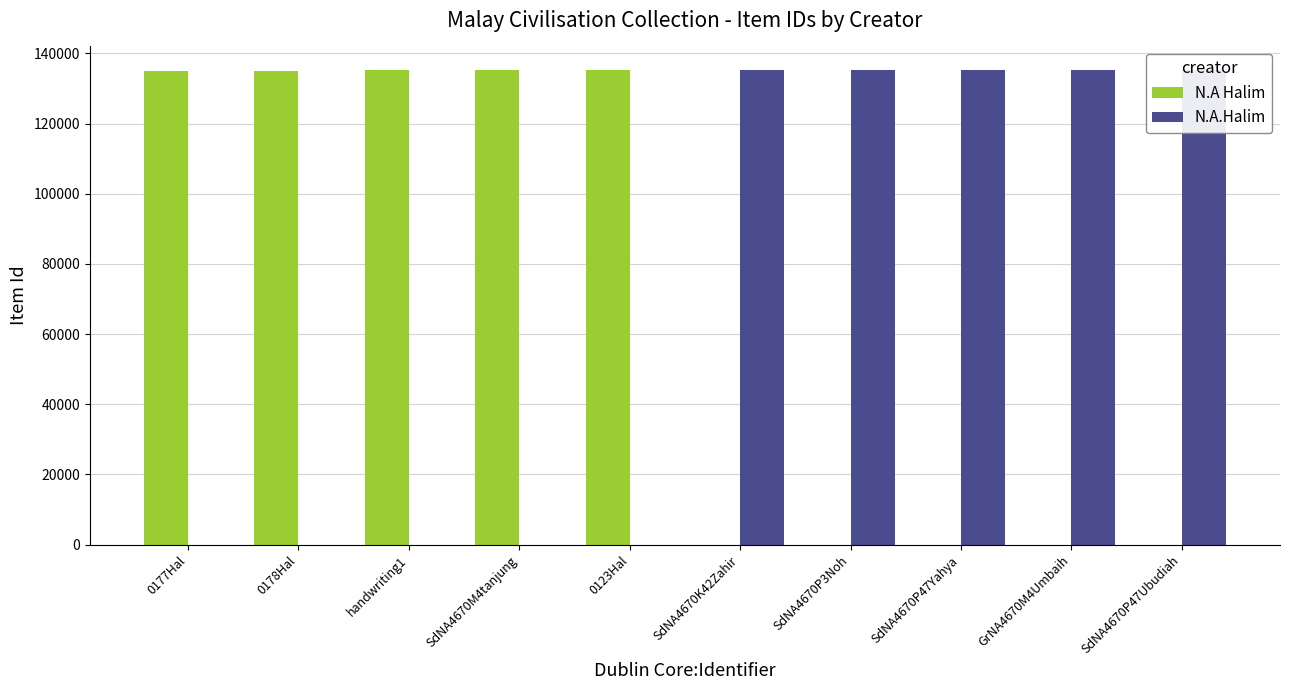

Where is N.A Halim nearest to the value 67606?

0177Hal